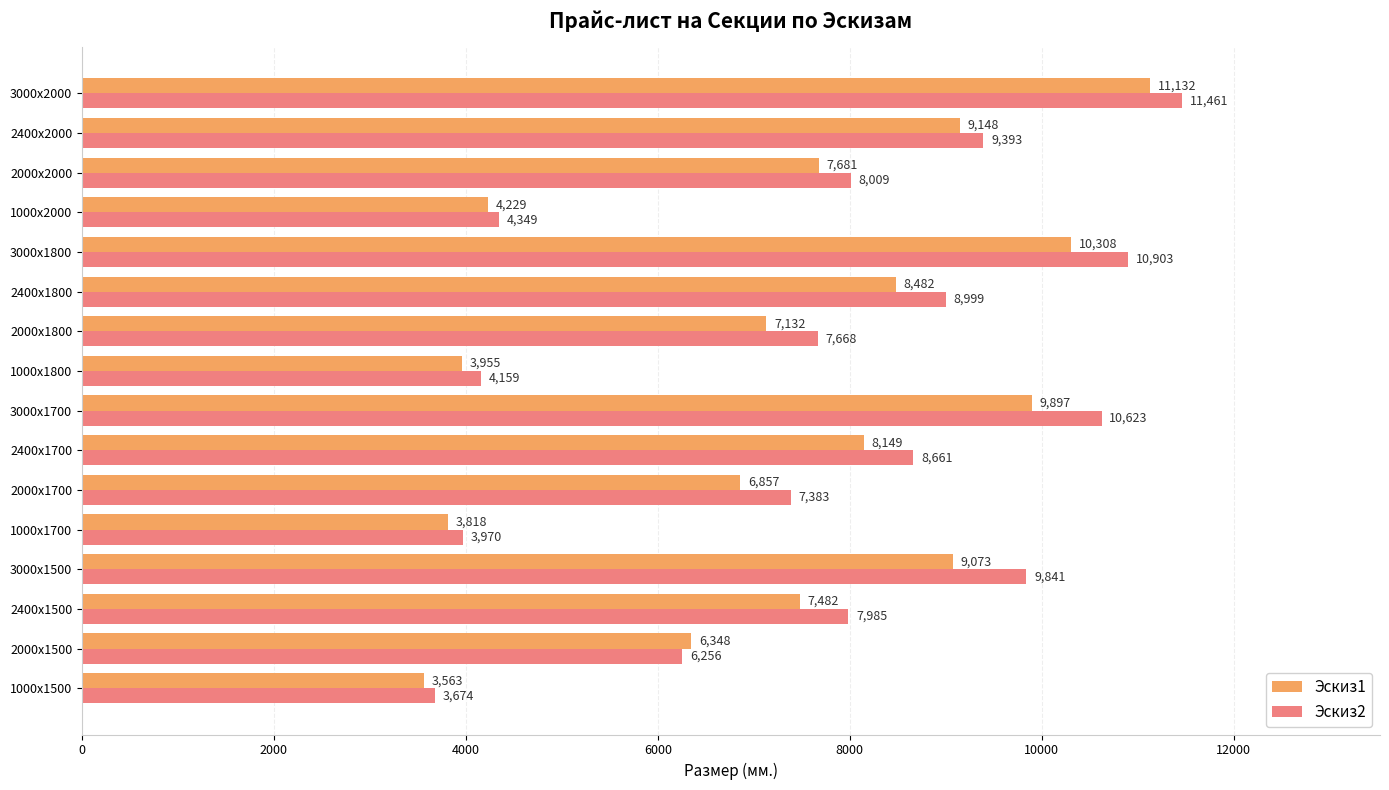

The Эскиз2 series shows 1888.8 at 2400х2000. True or false?

False